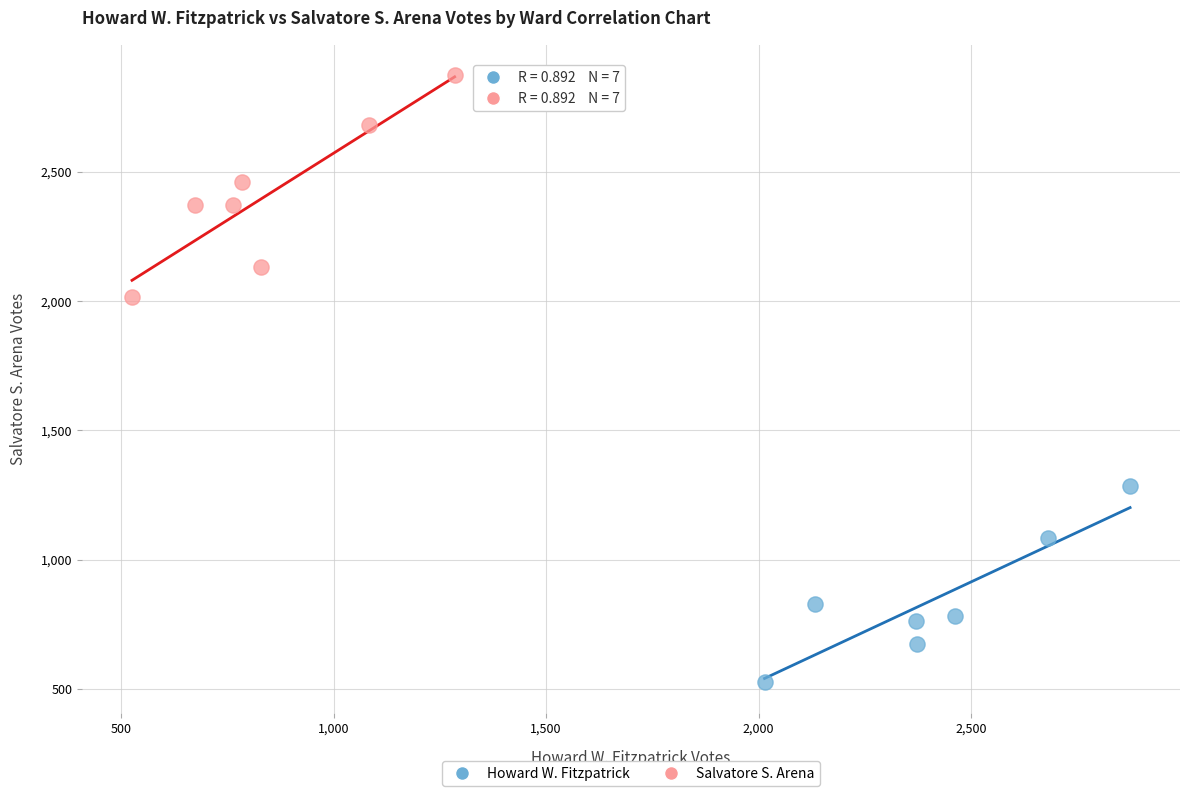

What are all the series names shown in the legend?

Howard W. Fitzpatrick, Salvatore S. Arena